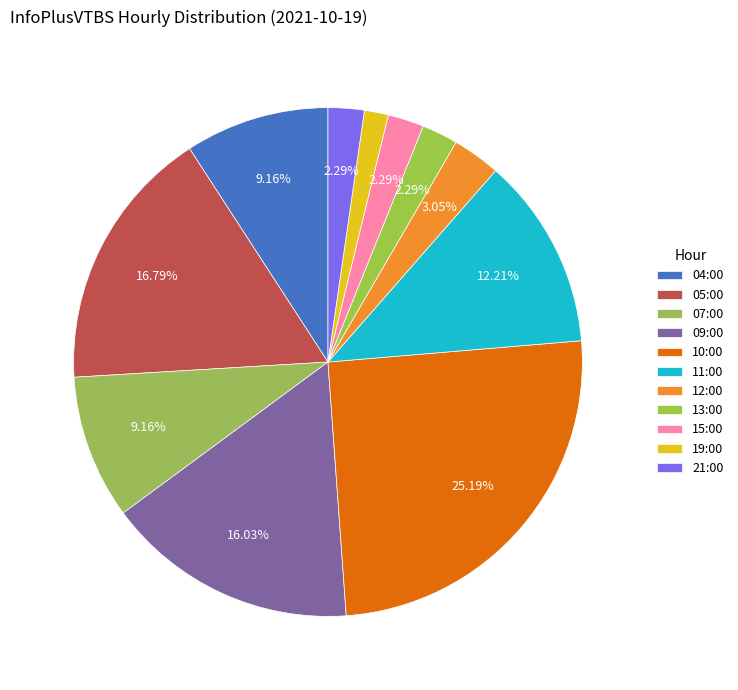

Count the number of slices in the pie.

11